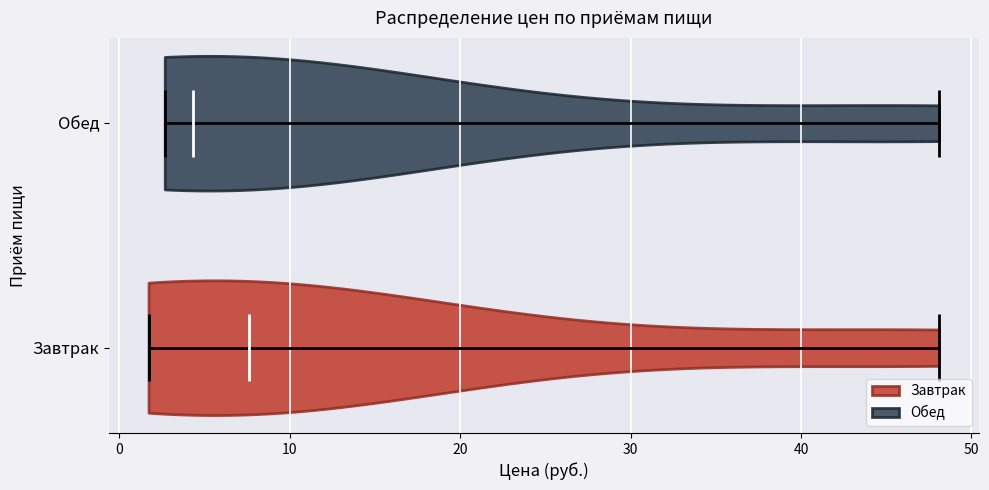

Which violin has the furthest to the left median line?

Обед